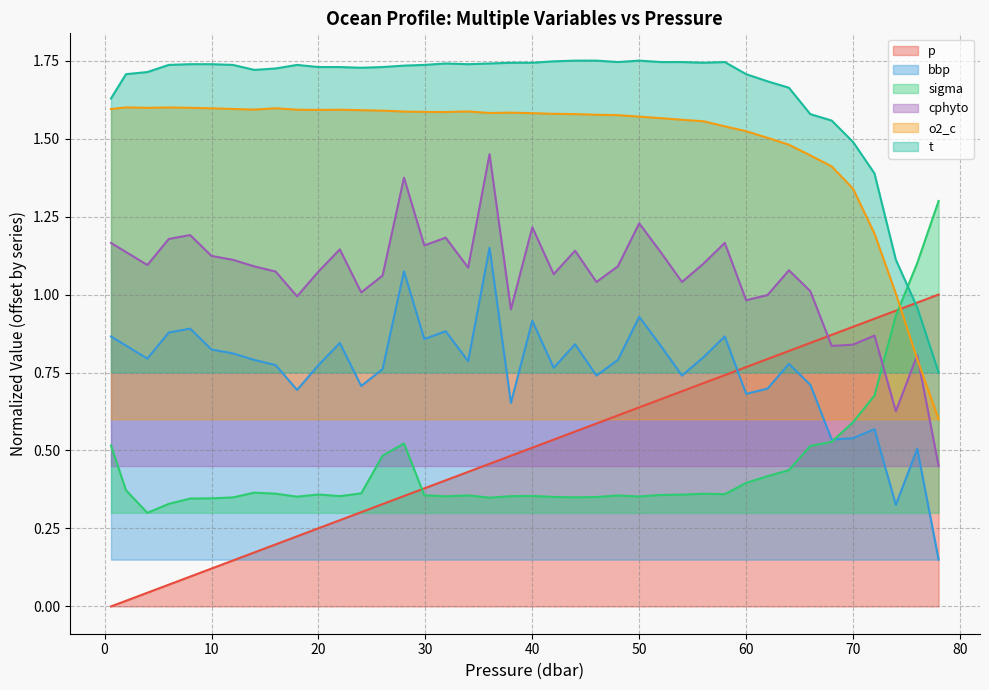

After their last crossing, which series has the higher values: cphyto or sigma?

sigma